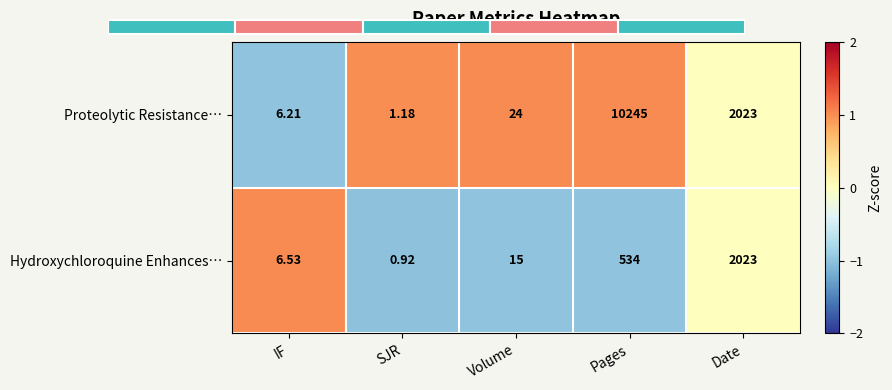

Which category has the lowest value in the Hydroxychloroquine Enhances… series?

SJR